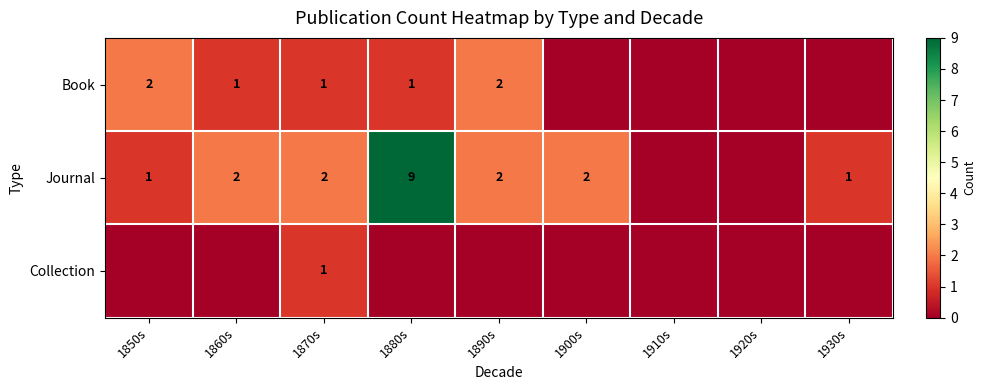

The value of Book at 1860s is 2. True or false?

False